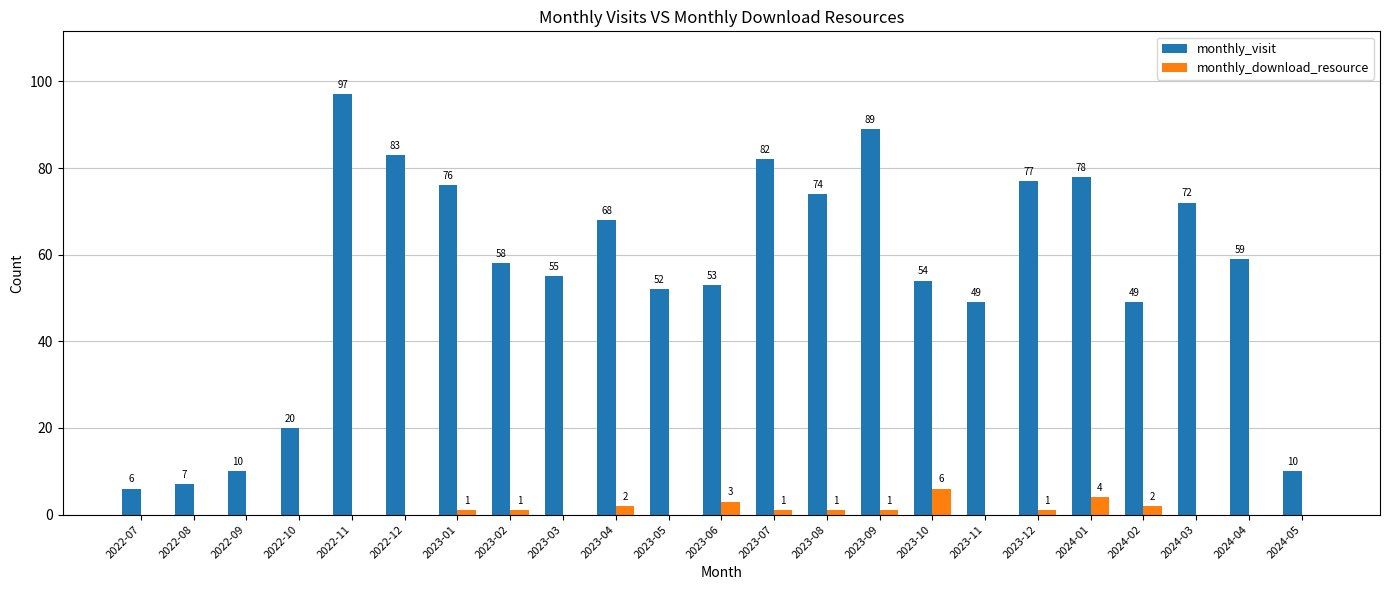

What are all the series names shown in the legend?

monthly_visit, monthly_download_resource